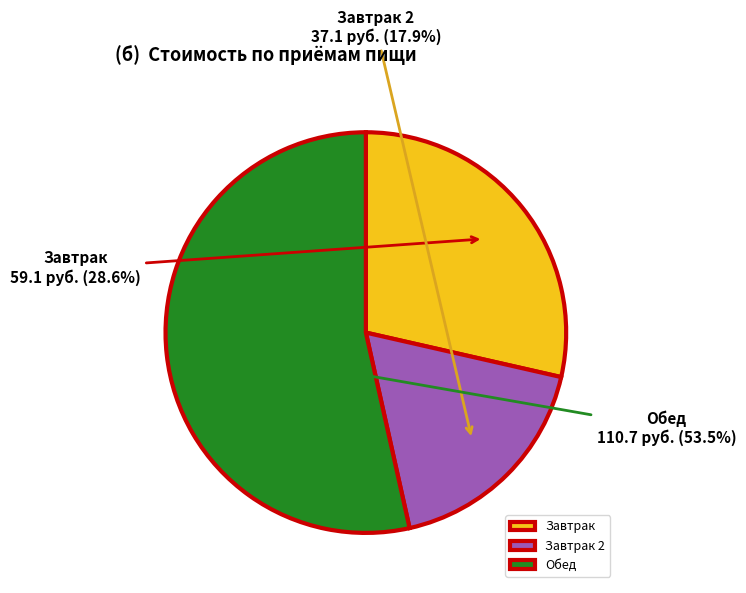

Which has a higher value, Обед or Завтрак?

Обед